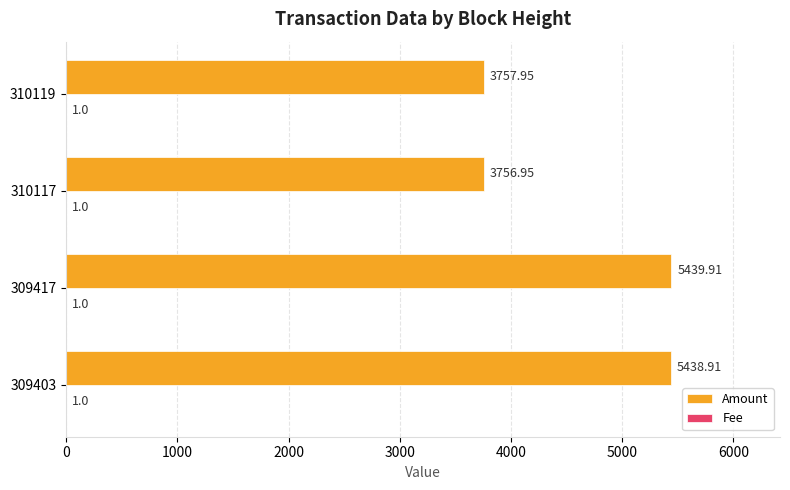

What is the sum of the Amount values at 309403 and 309417?

10878.8